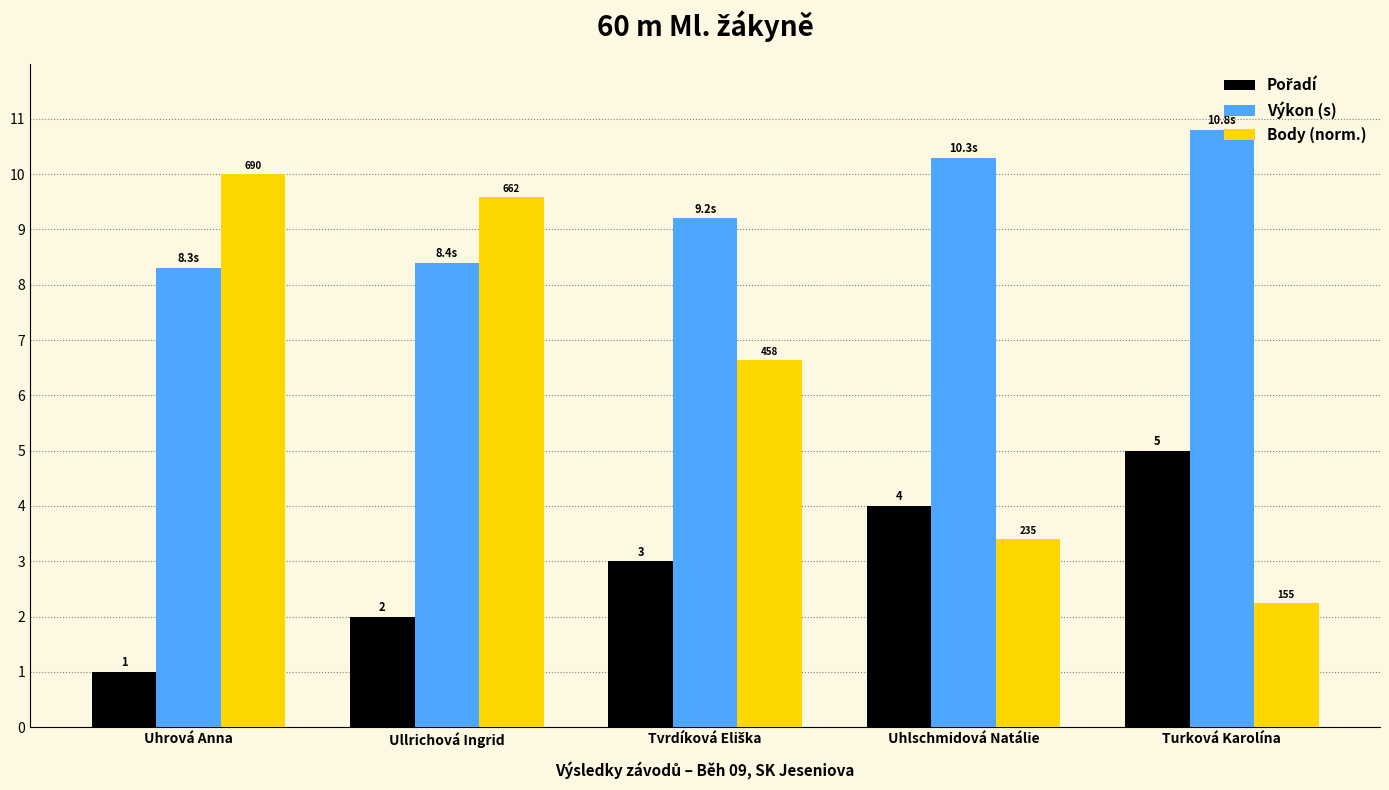

At which category is the sum across all series the highest?

Ullrichová Ingrid